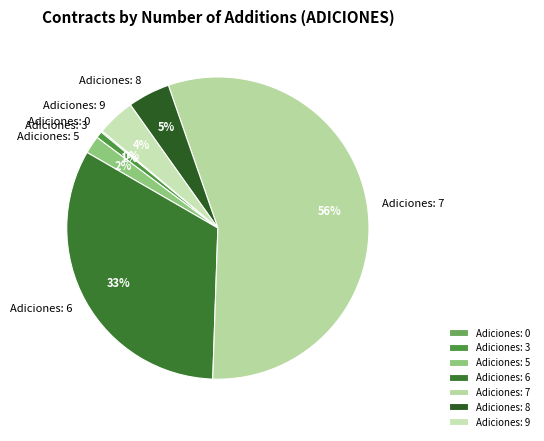

Between Adiciones: 8 and Adiciones: 6, which is larger?

Adiciones: 6